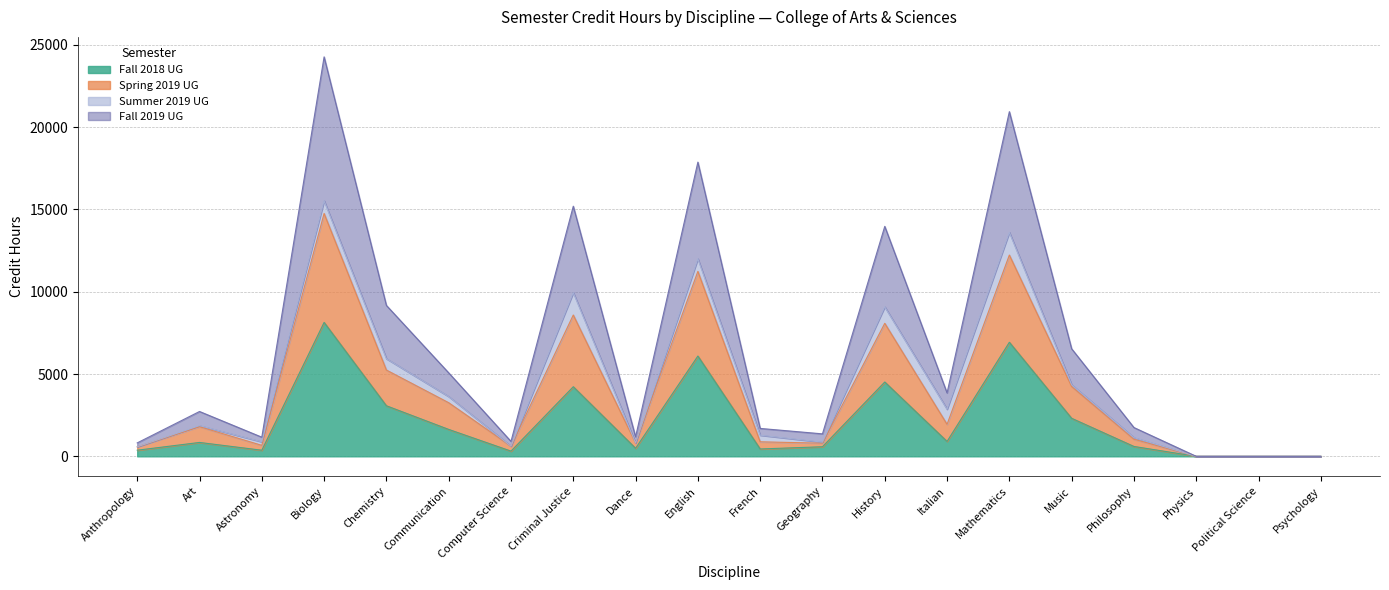

True or false: Fall 2019 UG and Spring 2019 UG cross at least once.

False